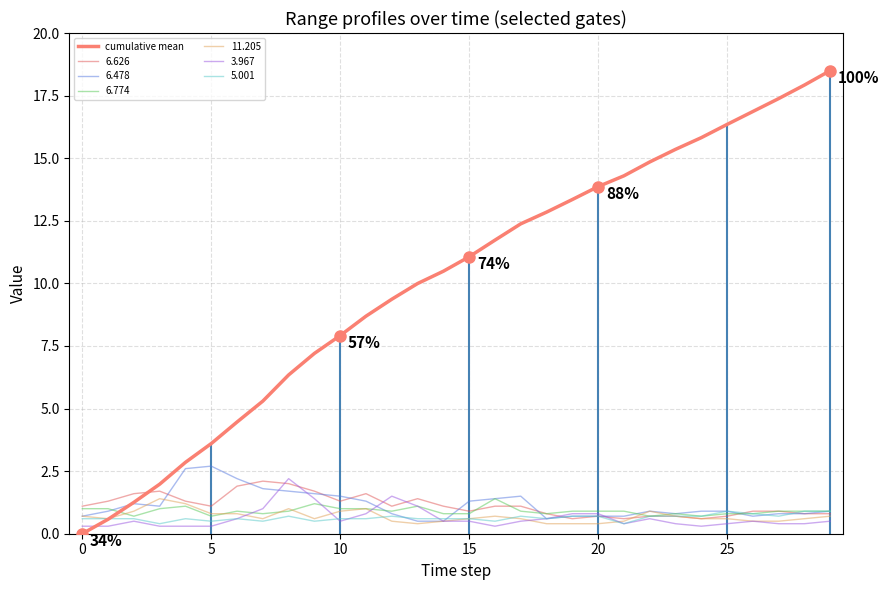

What is the greatest value displayed?

18.5